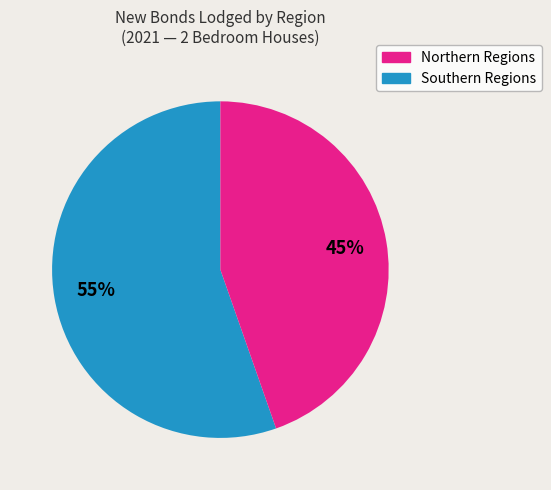

Count the number of slices in the pie.

2